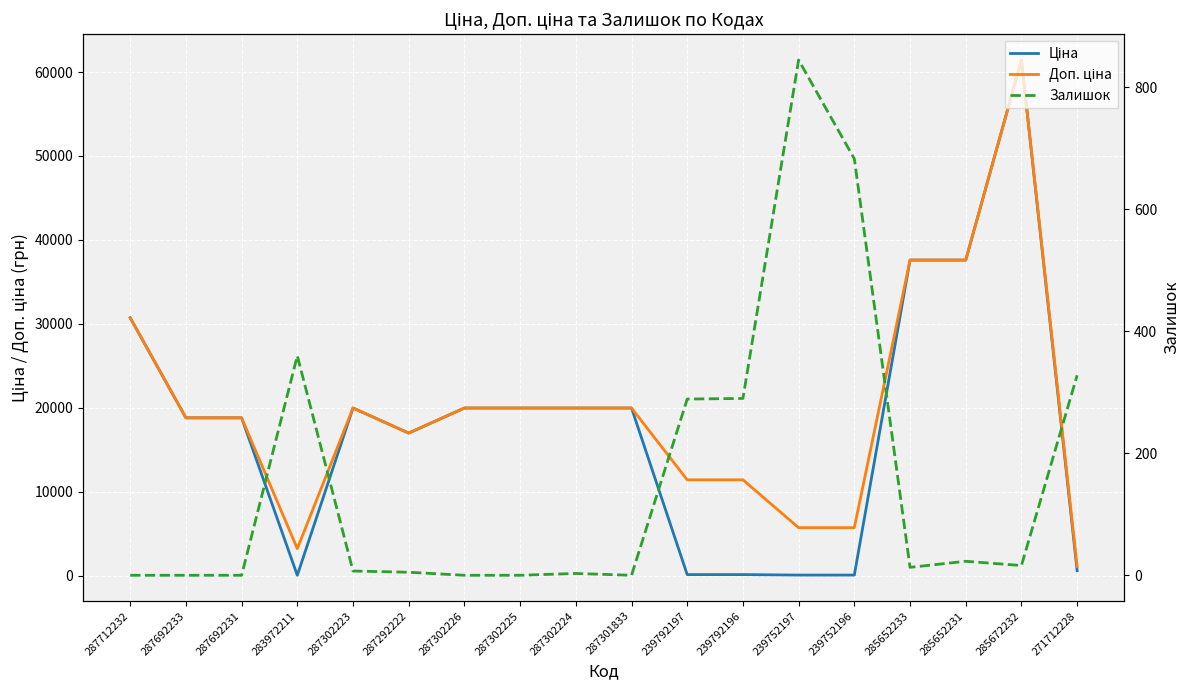

True or false: Доп. ціна and Залишок intersect in this chart.

False